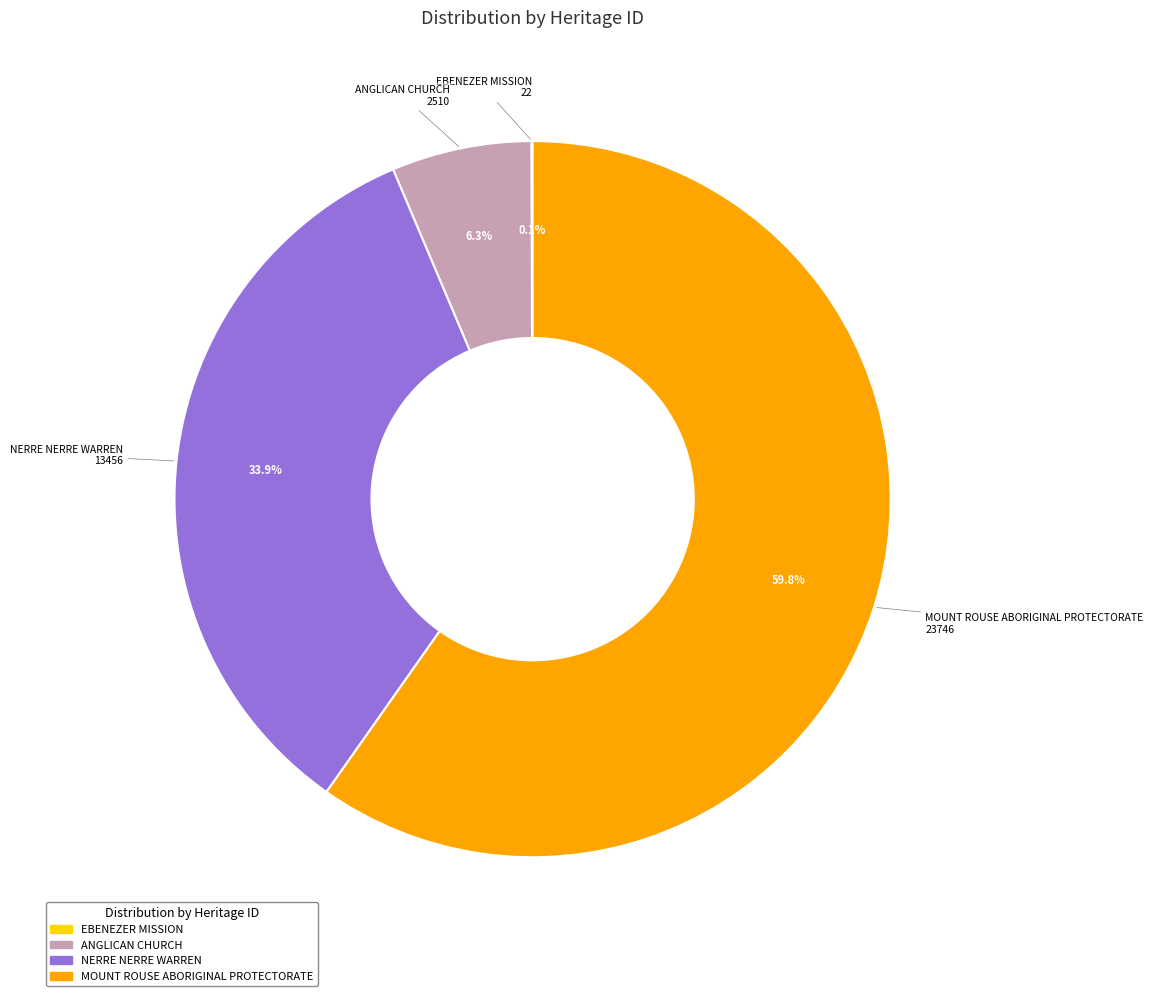

To the nearest percent, what portion does MOUNT ROUSE ABORIGINAL PROTECTORATE represent?

60%